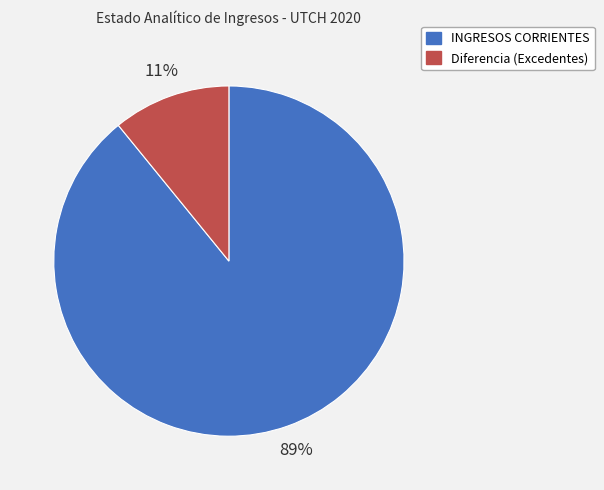

Rank the categories by value from highest to lowest.

INGRESOS CORRIENTES, Diferencia (Excedentes)